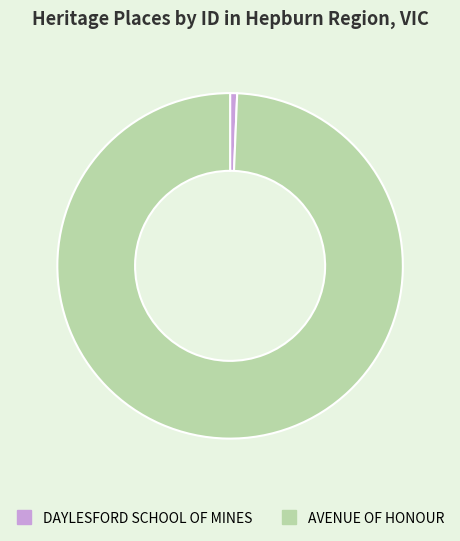

What is the ratio of the value at AVENUE OF HONOUR to the value at DAYLESFORD SCHOOL OF MINES?

151.3